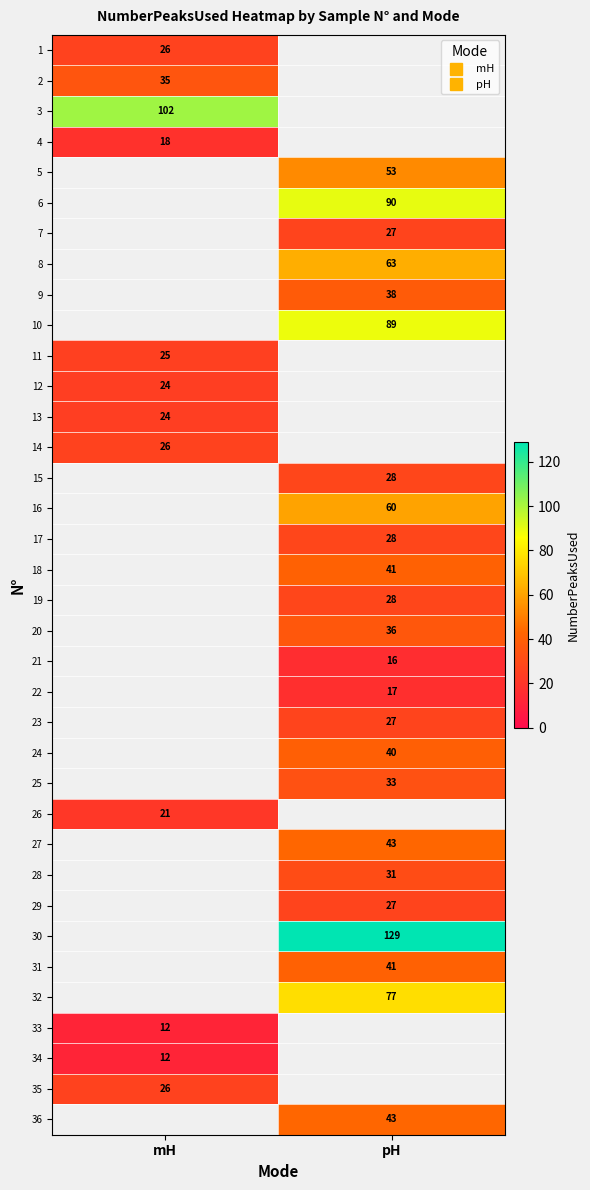

How many data points does each series have?

2